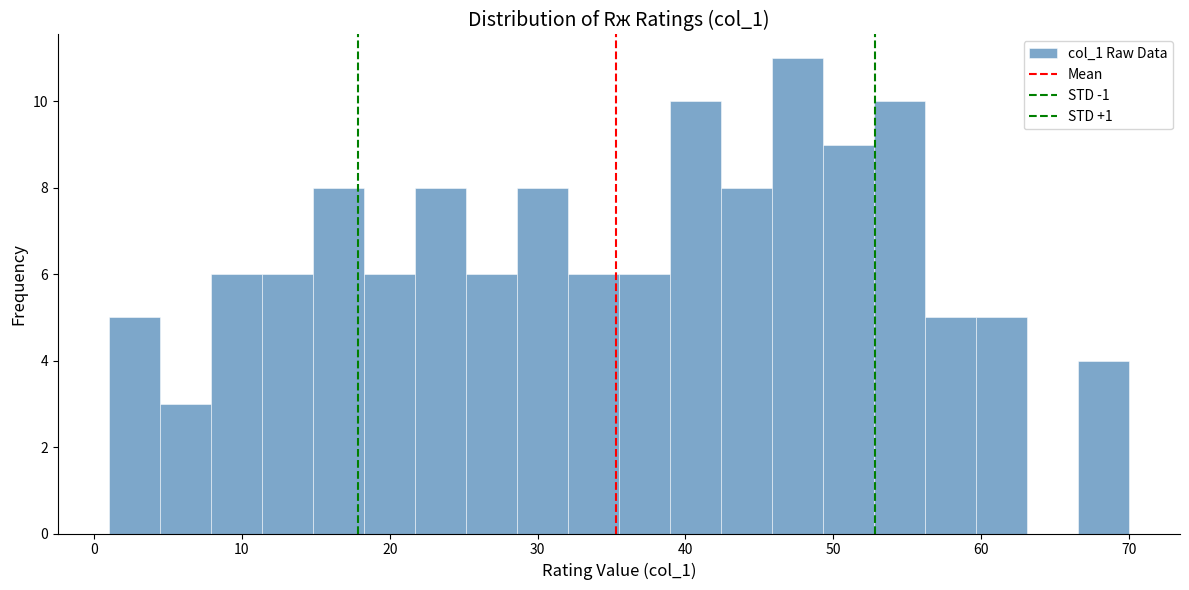

Around what value on the x-axis is the tallest bar? Give the approximate position of its centre, as read against the axis.

48